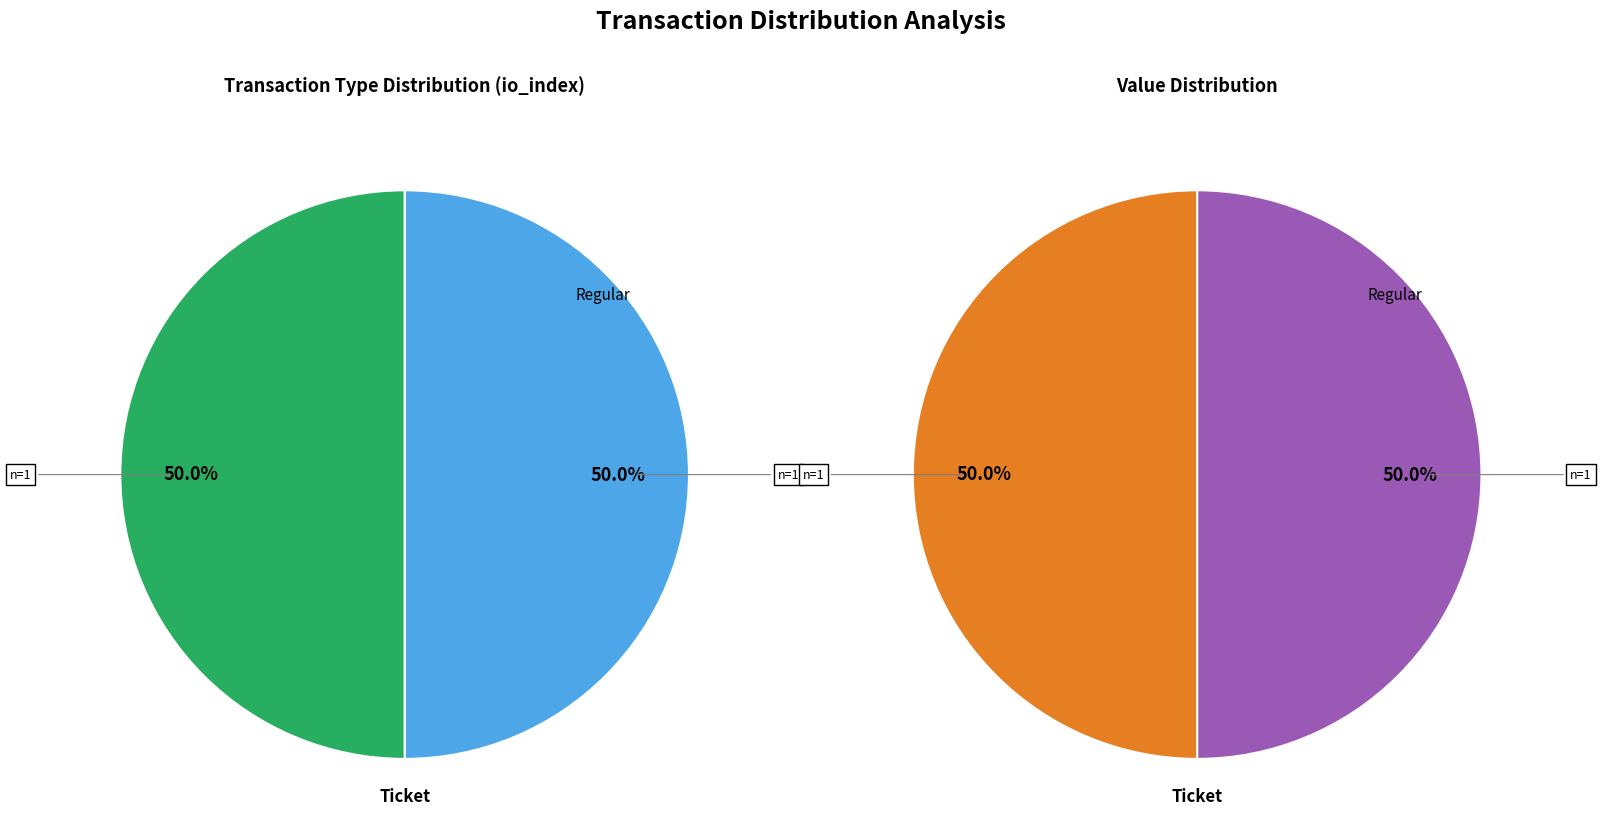

How many segments does this pie chart have?

2